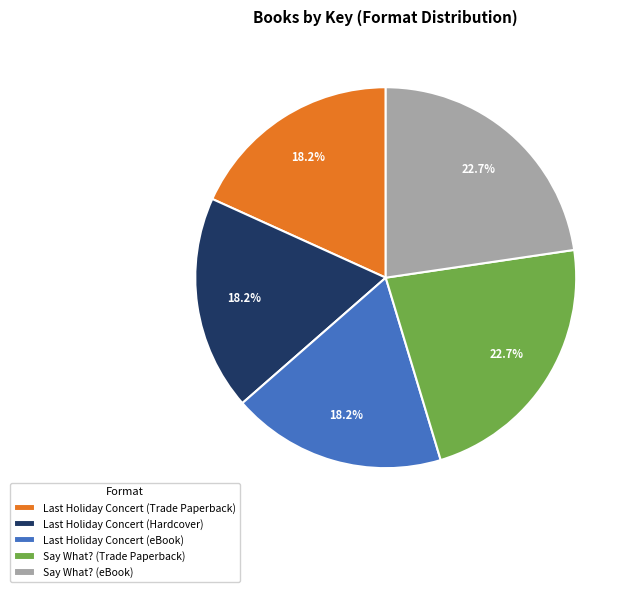

How many segments does this pie chart have?

5